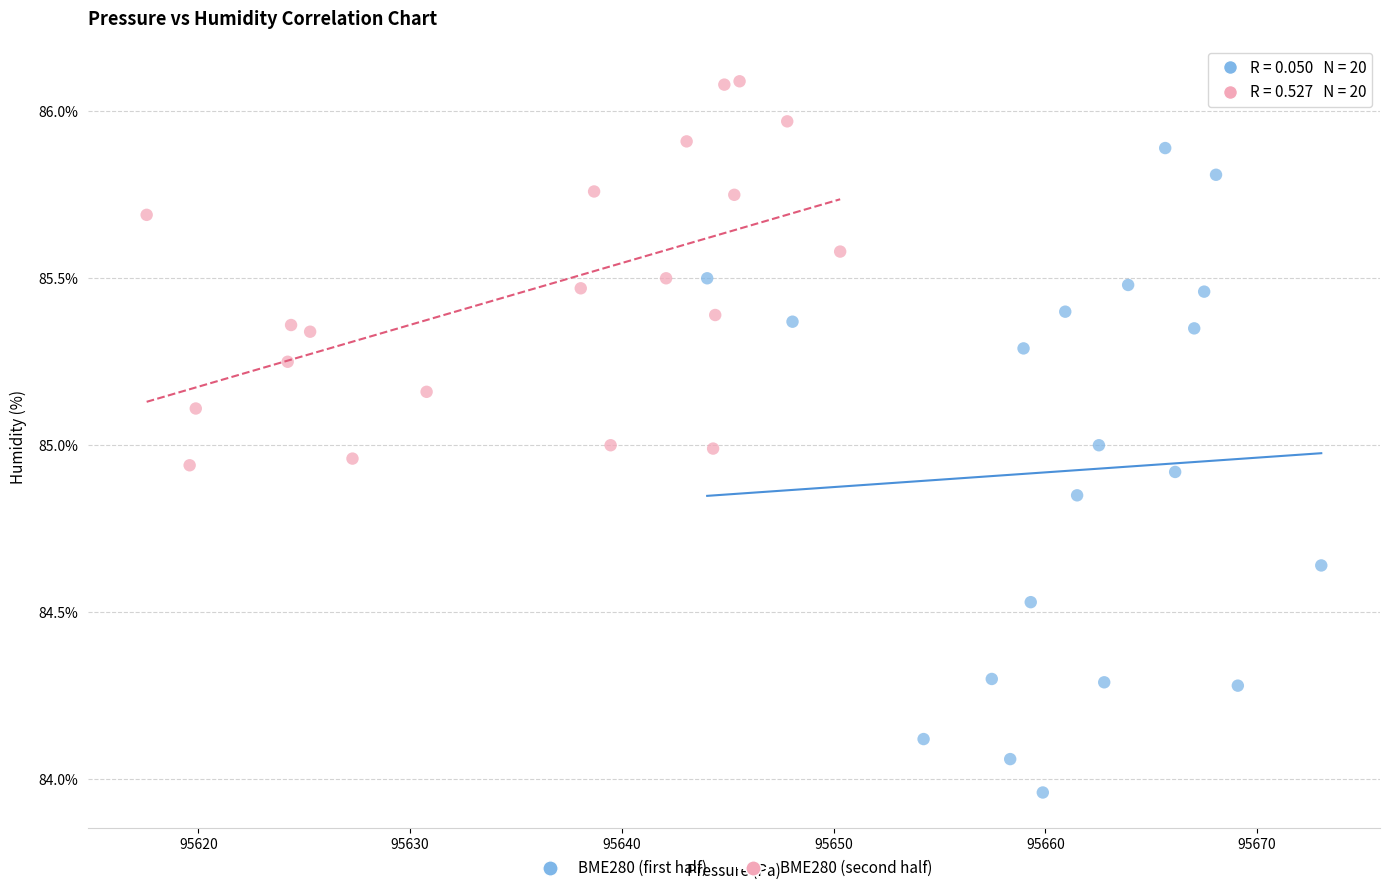

Which series has the largest Y range (max minus min)?

BME280 (first half)